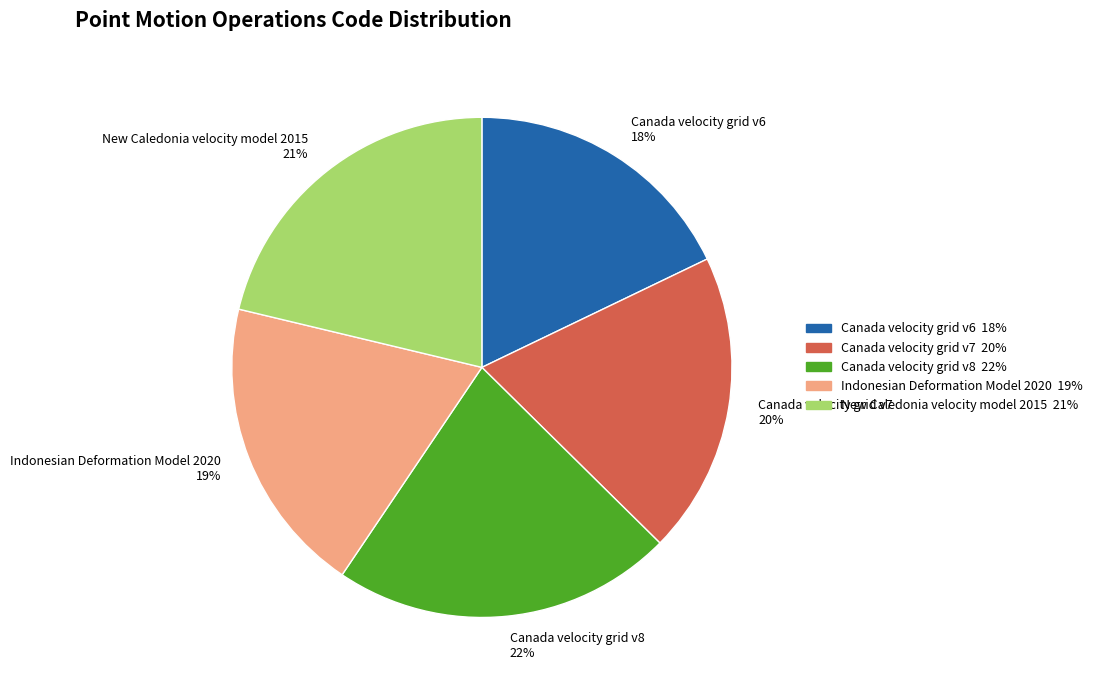

To the nearest percent, what portion does New Caledonia velocity model 2015 represent?

21%